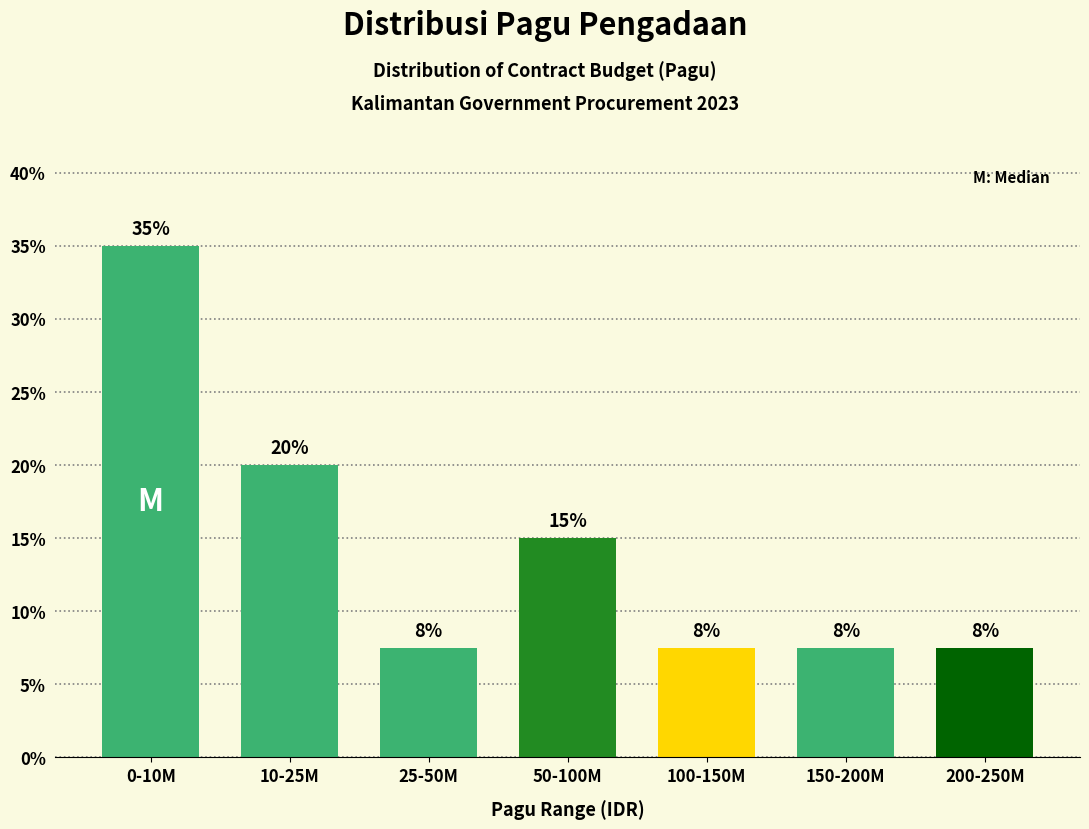

How many bars are there in total?

7